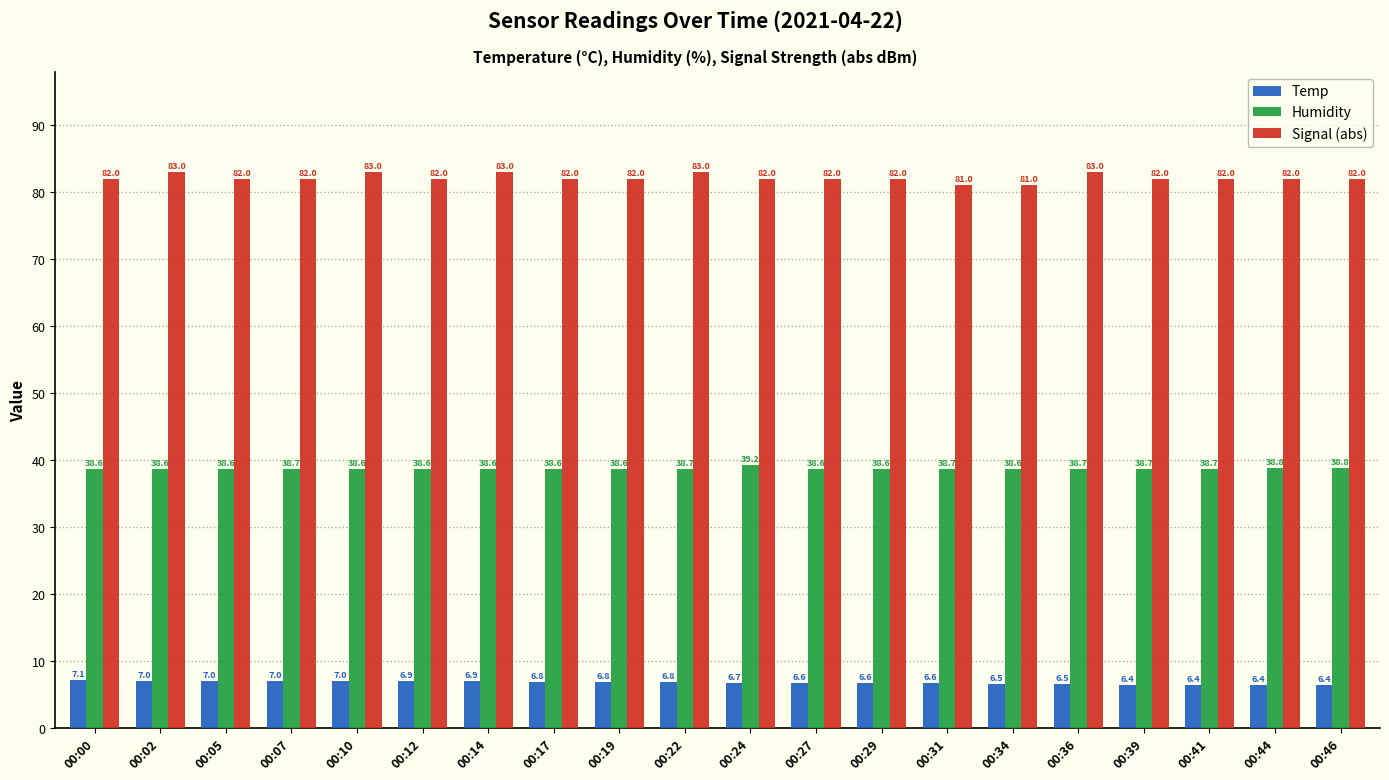

What are all the series names shown in the legend?

Temp, Humidity, Signal (abs)